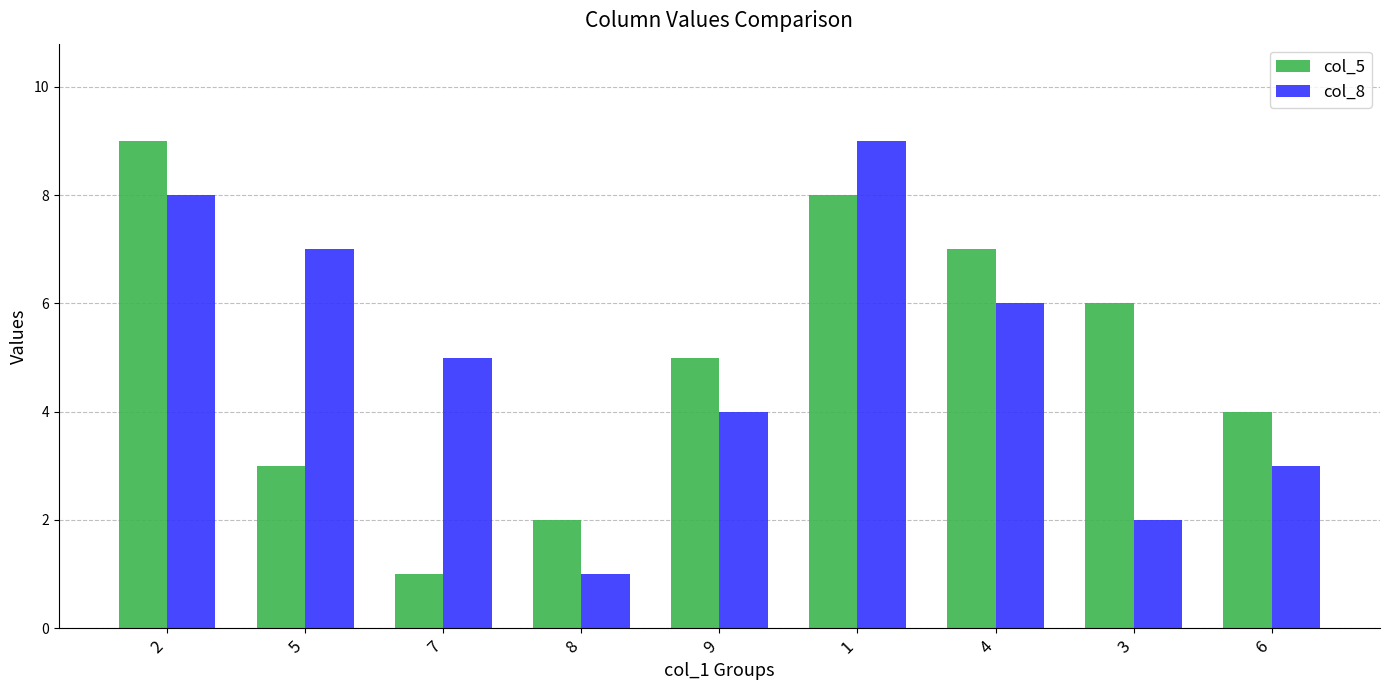

Which series changed the most between 2 and 3?

col_8